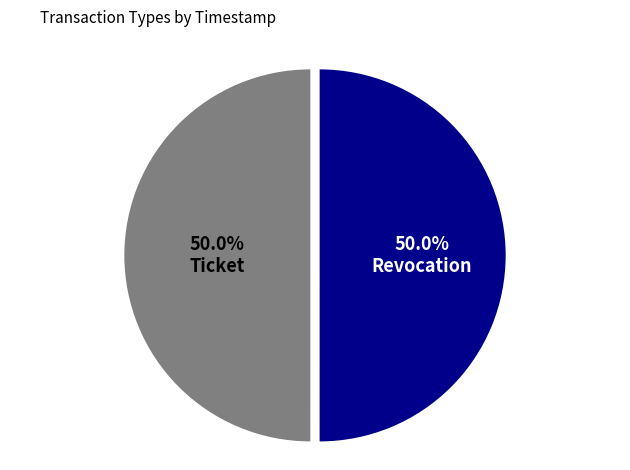

To the nearest percent, what percentage of the pie is Revocation?

50%